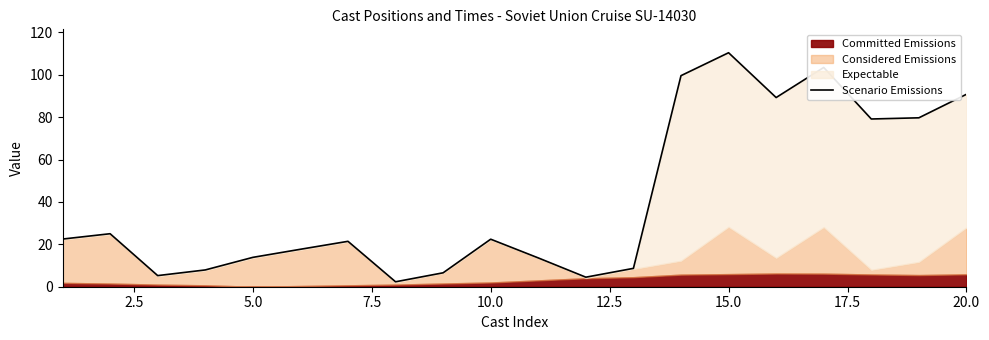

What is the greatest value displayed?

110.4